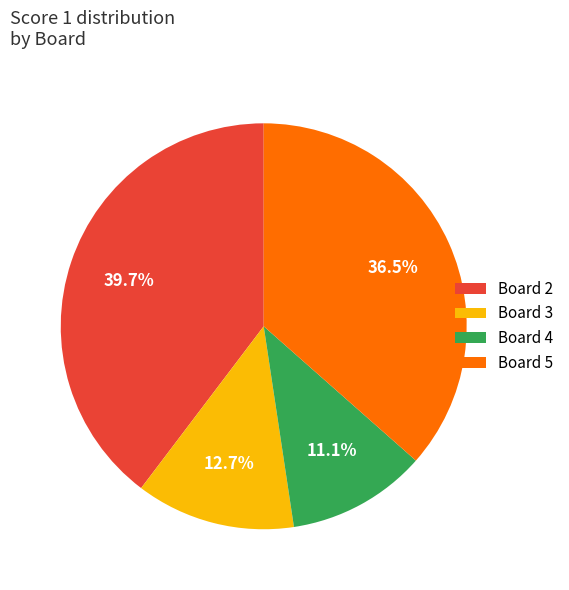

To the nearest percent, what is the difference between the largest and smallest slice percentages?

29%